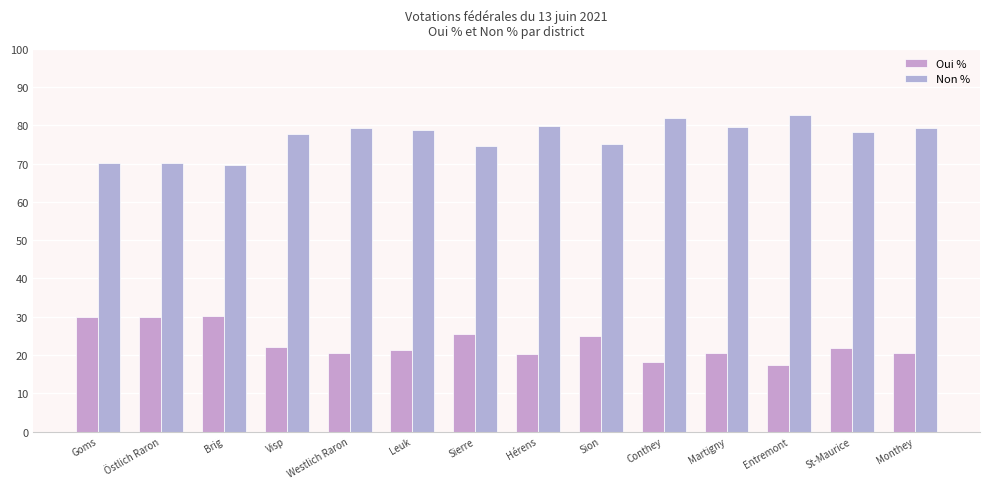

How many series are shown in this chart?

2